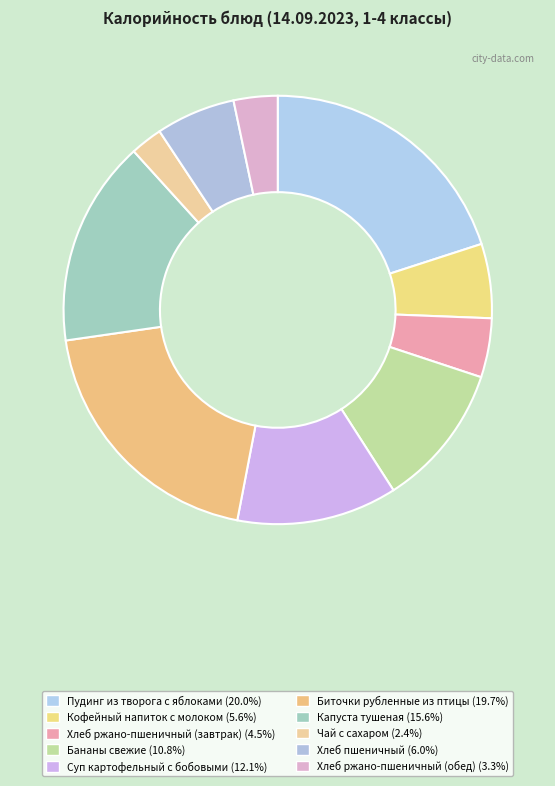

Approximately how many times larger is the value at Бананы свежие compared to Капуста тушеная?

0.7